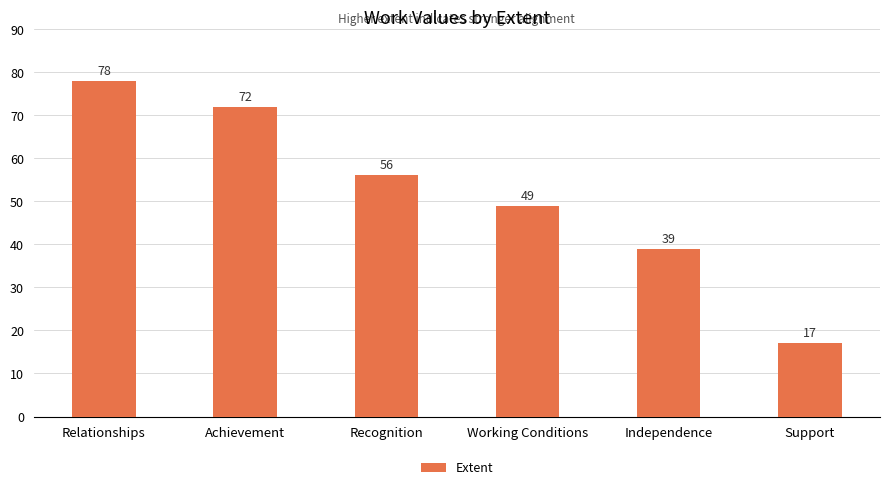

What is the smallest value displayed?

17